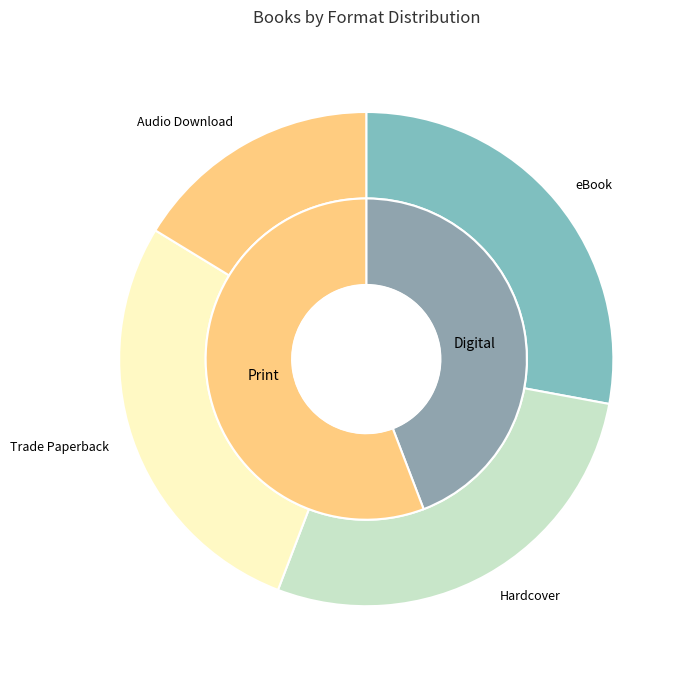

What is the ratio of the value at eBook to the value at Trade Paperback?

1.0